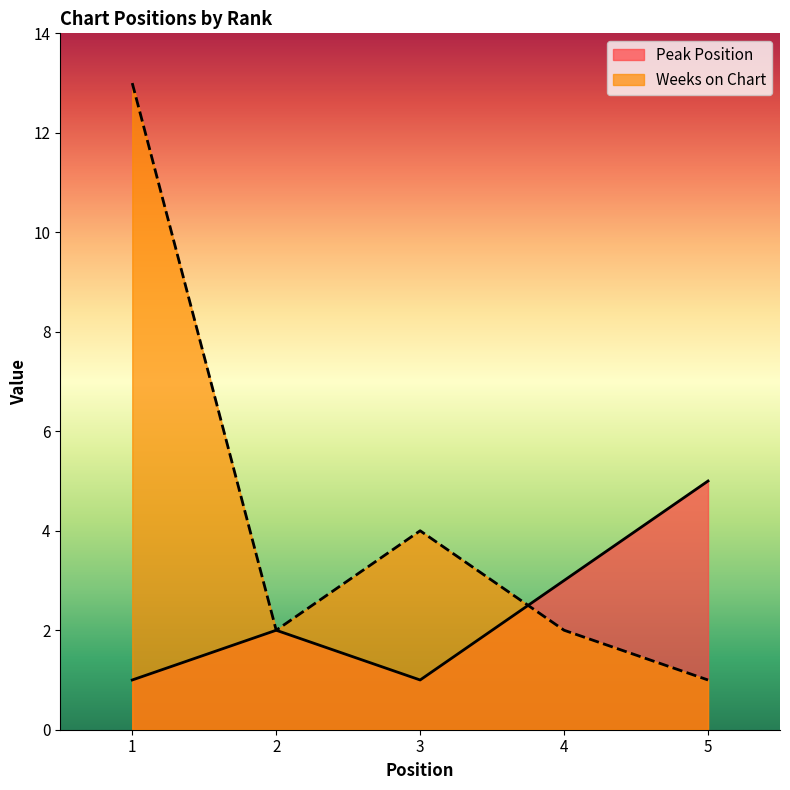

True or false: Weeks on Chart has a value of 3 at 4.

False